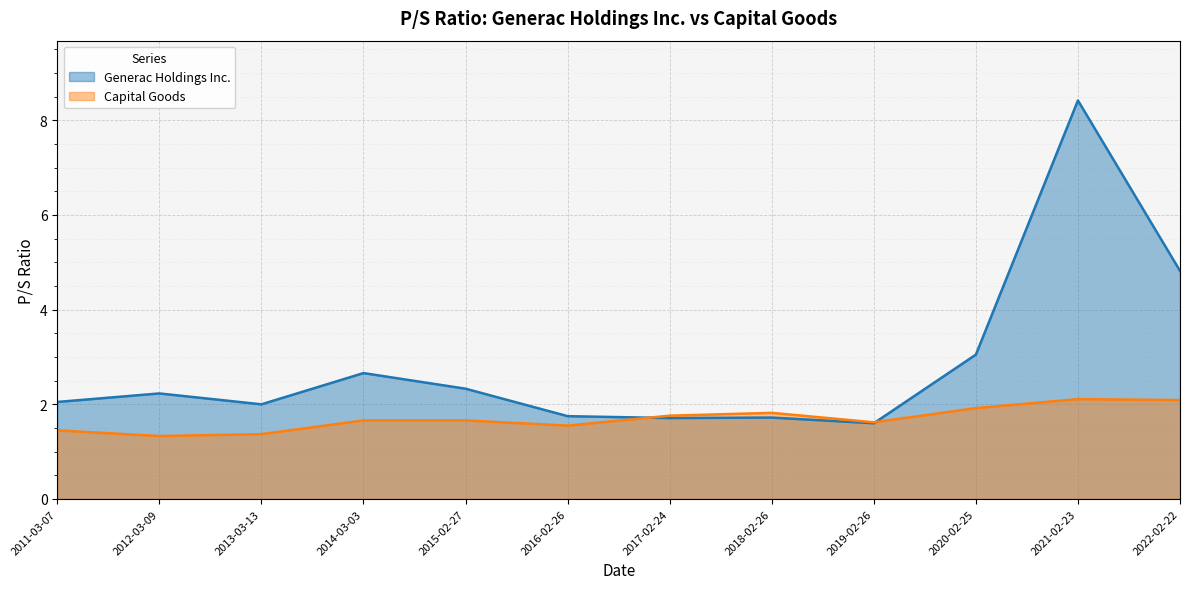

At how many categories does at least one series exceed 2?

7